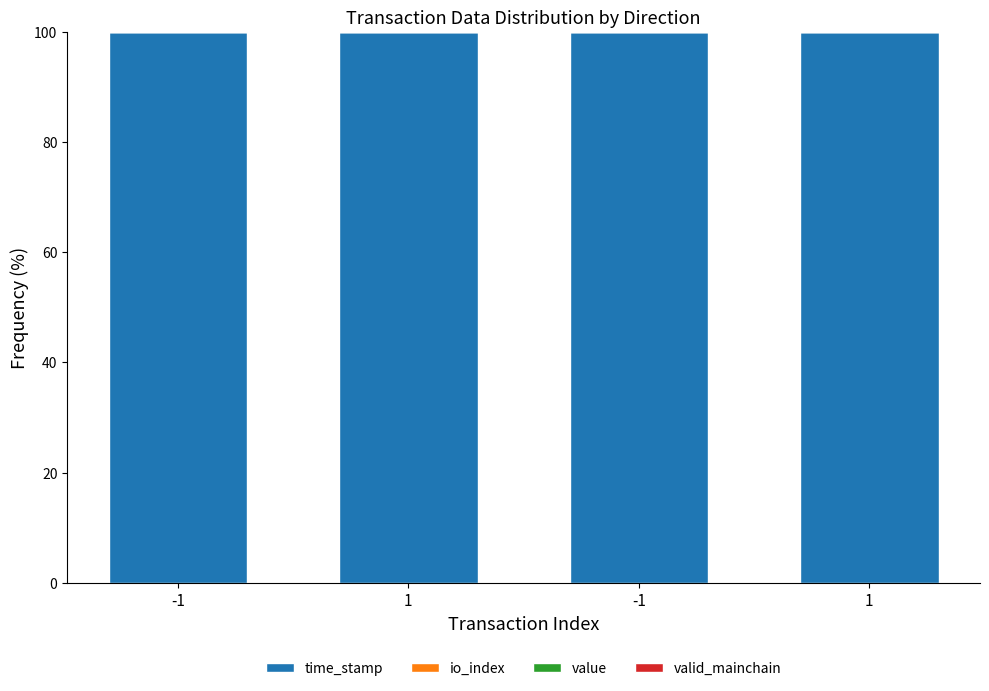

What is the label of the 1st bar from the right?

1